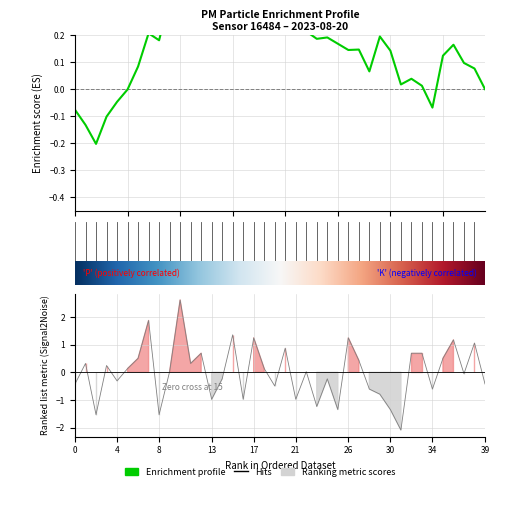

What is the difference between the maximum and minimum values?

4.7